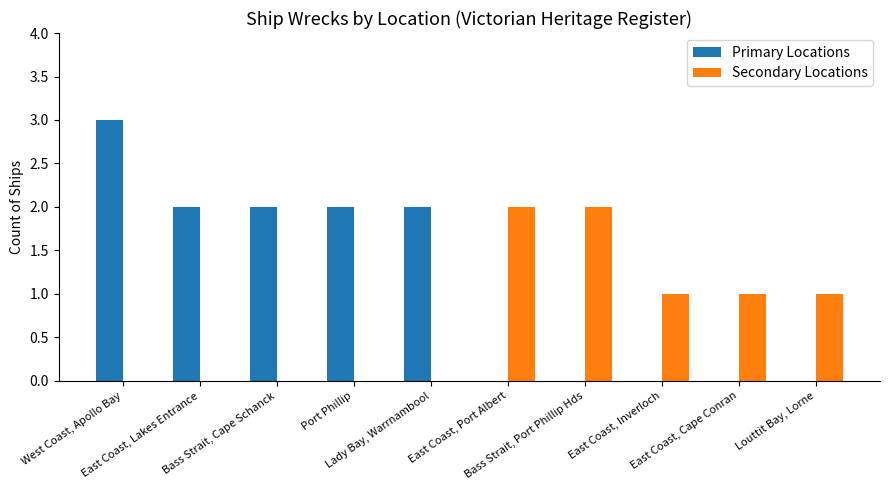

What is the maximum value for Secondary Locations?

2